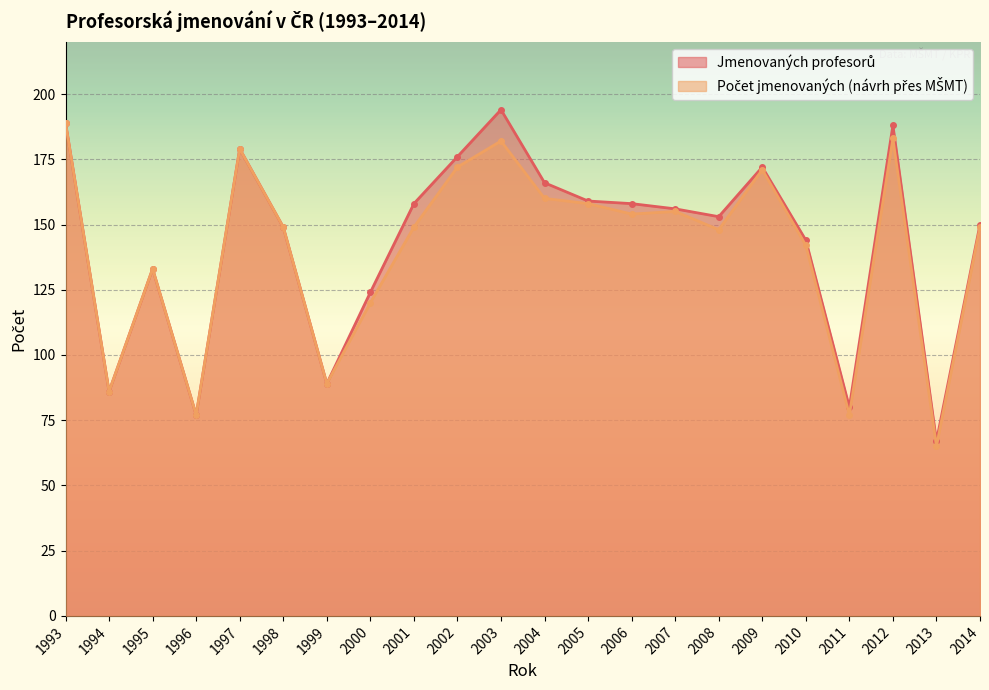

What is the value of the Jmenovaných profesorů point at the 19th from the left?

80